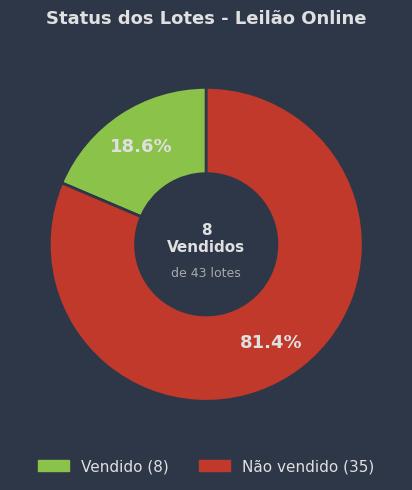

Which has a higher value, Vendido or Não vendido?

Não vendido